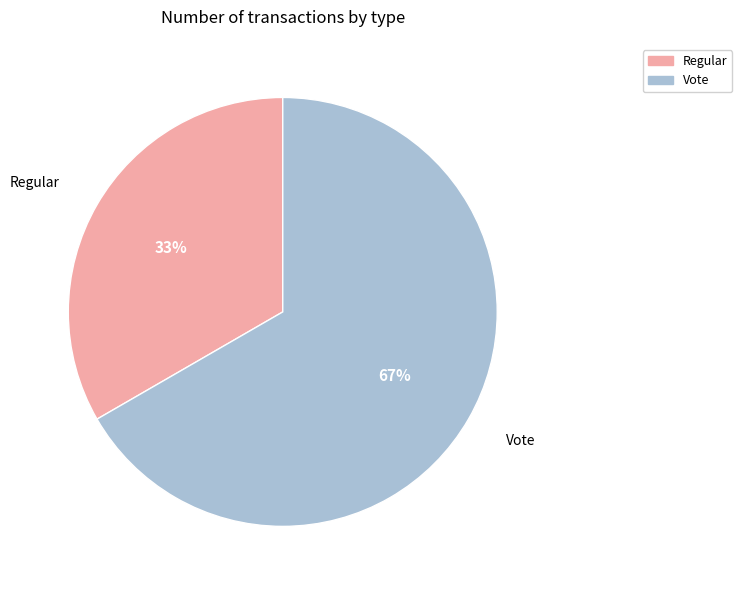

How many segments does this pie chart have?

2